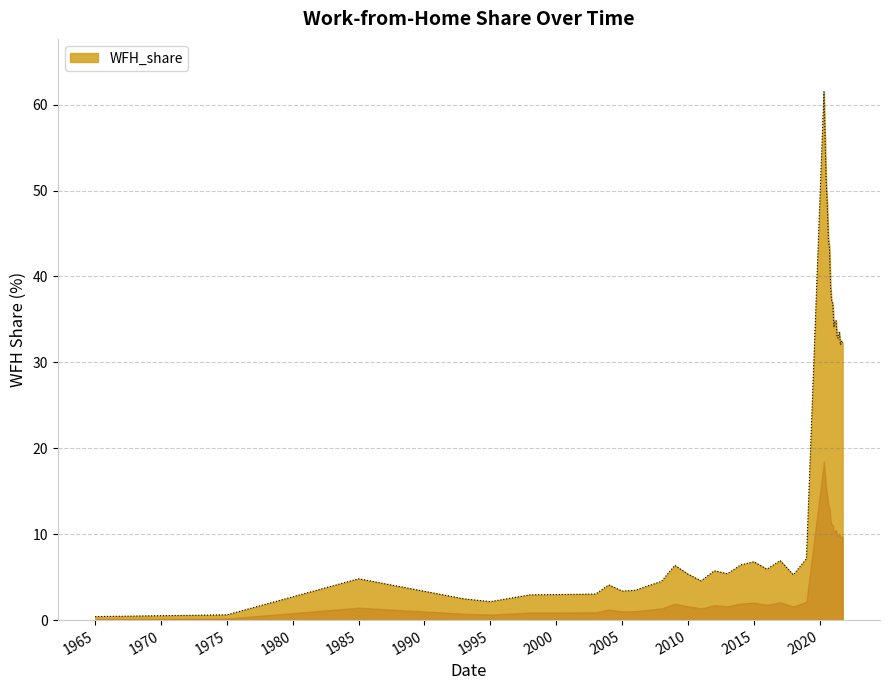

What is the maximum value shown in the chart?

61.5